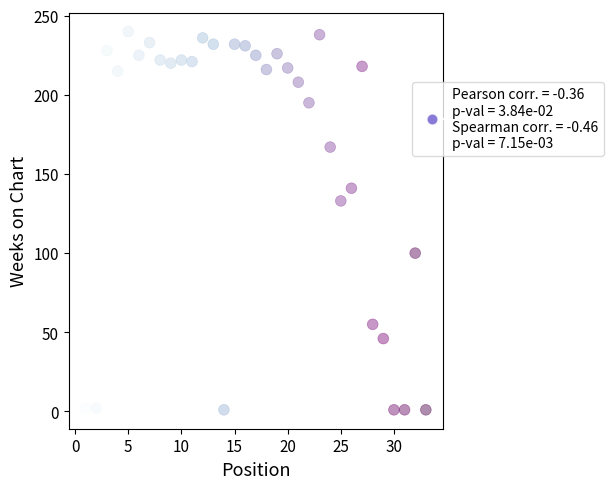

What is the range of Y values (max minus min)?

239